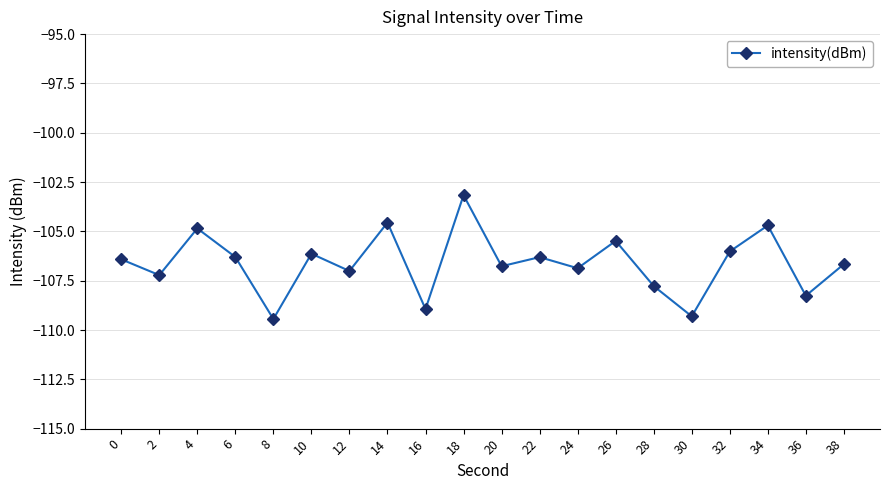

Reading left to right, extract all data points from this chart.

0=-106.4	2=-107.2	4=-104.9	6=-106.3	8=-109.4	10=-106.1	12=-107.0	14=-104.6	16=-108.9	18=-103.2	20=-106.8	22=-106.3	24=-106.9	26=-105.5	28=-107.8	30=-109.3	32=-106.0	34=-104.7	36=-108.3	38=-106.7